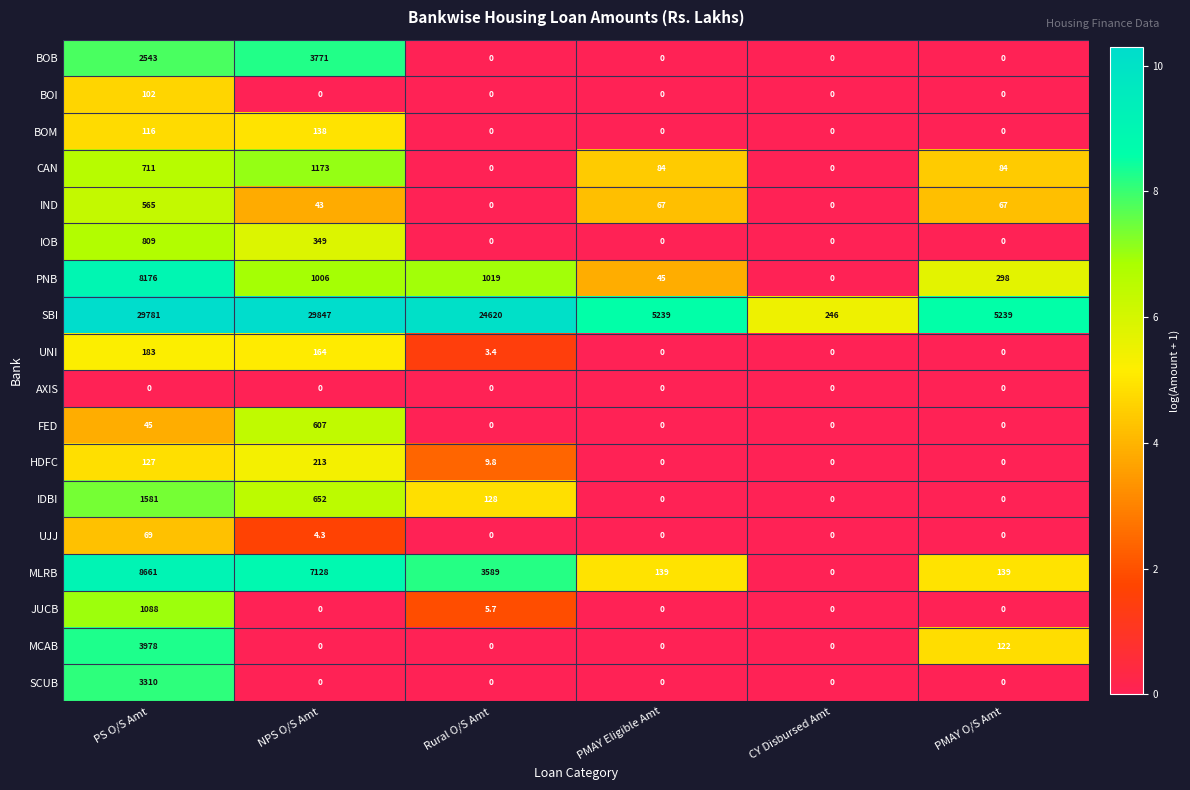

Is it true that FED equals 0.0 at PMAY Eligible Amt?

True